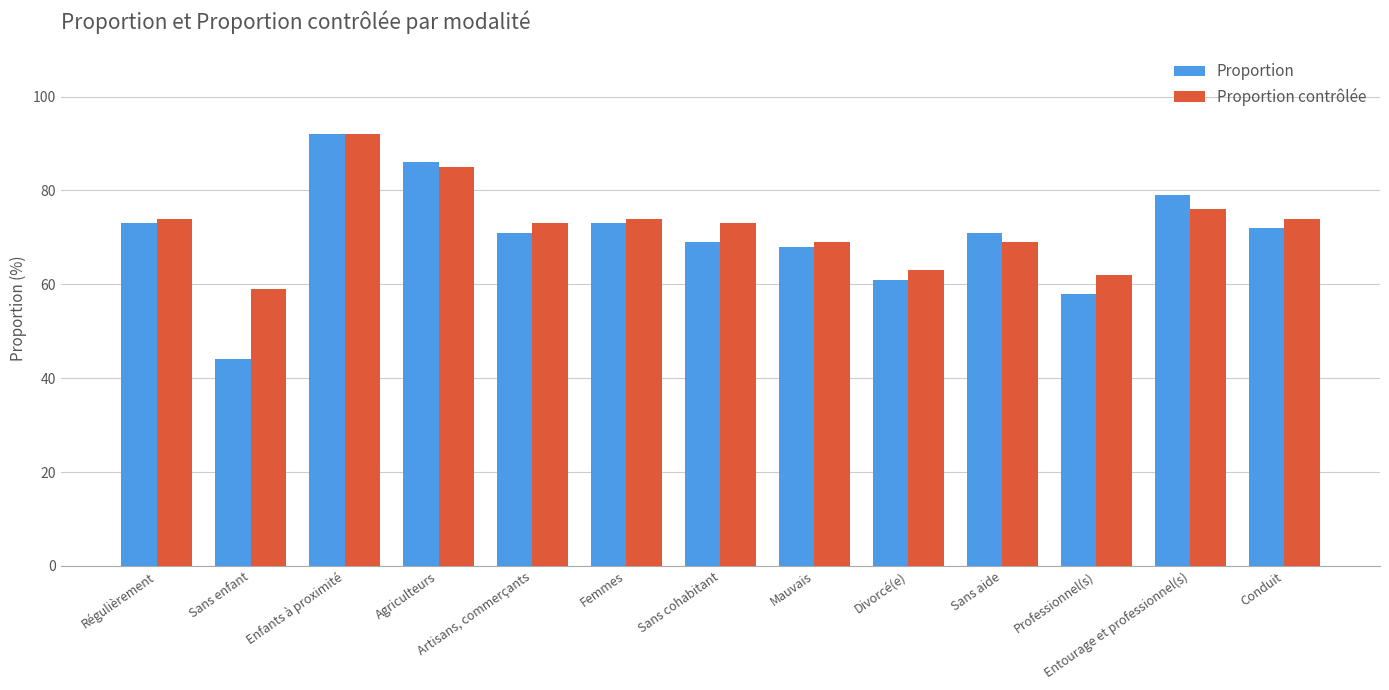

What is the value of the Proportion contrôlée bar at the 10th from the left?

69